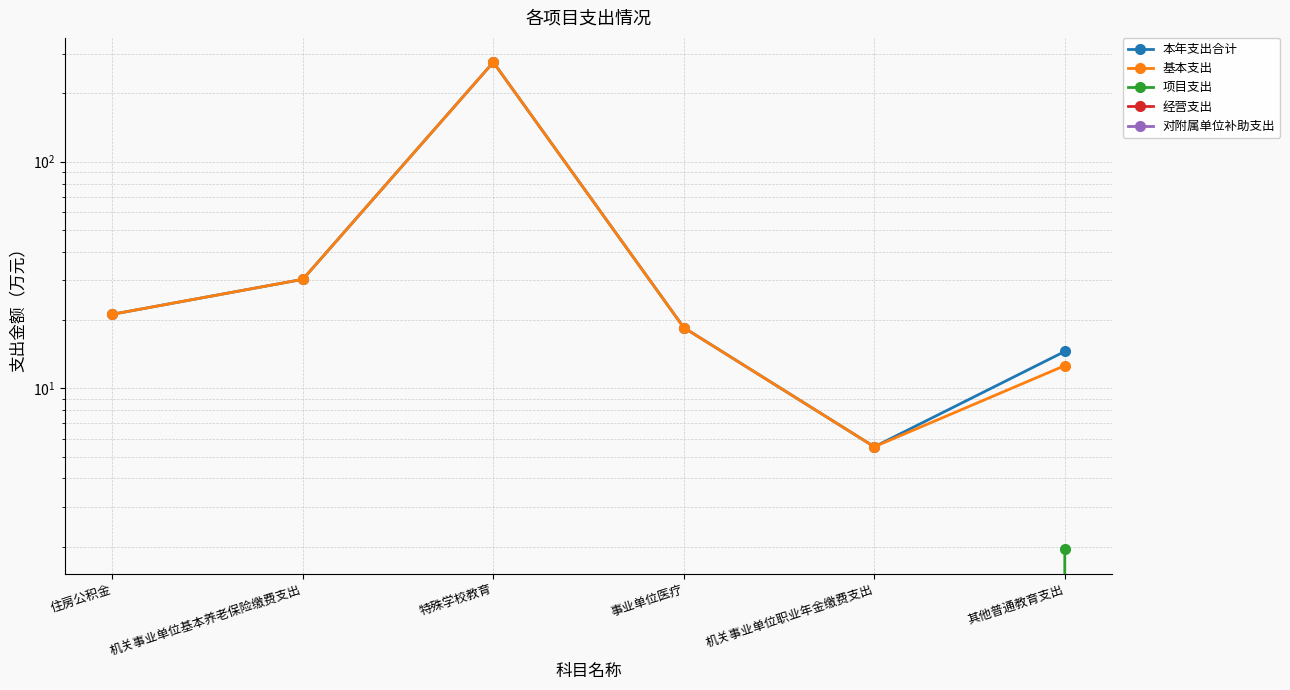

At which category is the sum across all series the highest?

特殊学校教育